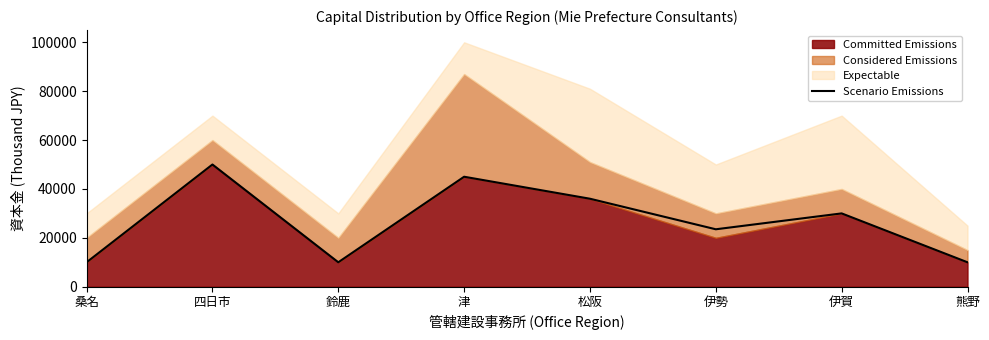

The chart shows a value of 87643 at 四日市. True or false?

False